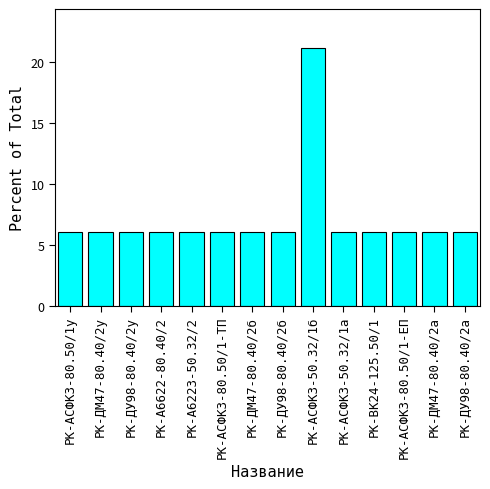

The value at РК-АСФК3-50.32/1а is 6.1. True or false?

True